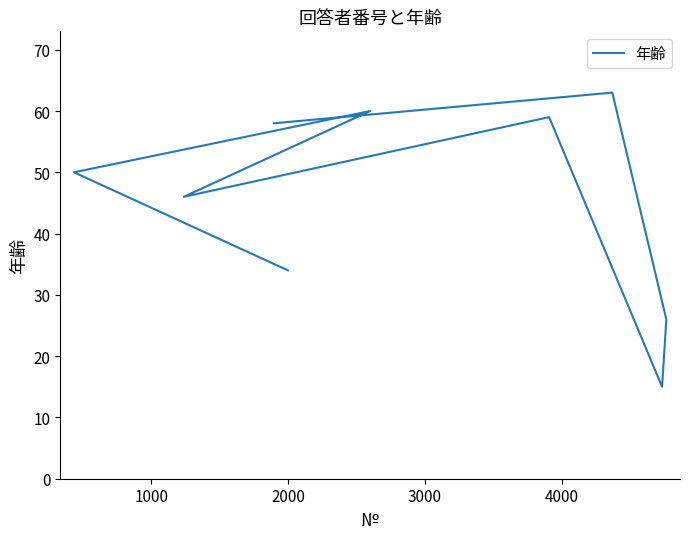

The chart shows a value of 24 at 0. True or false?

False